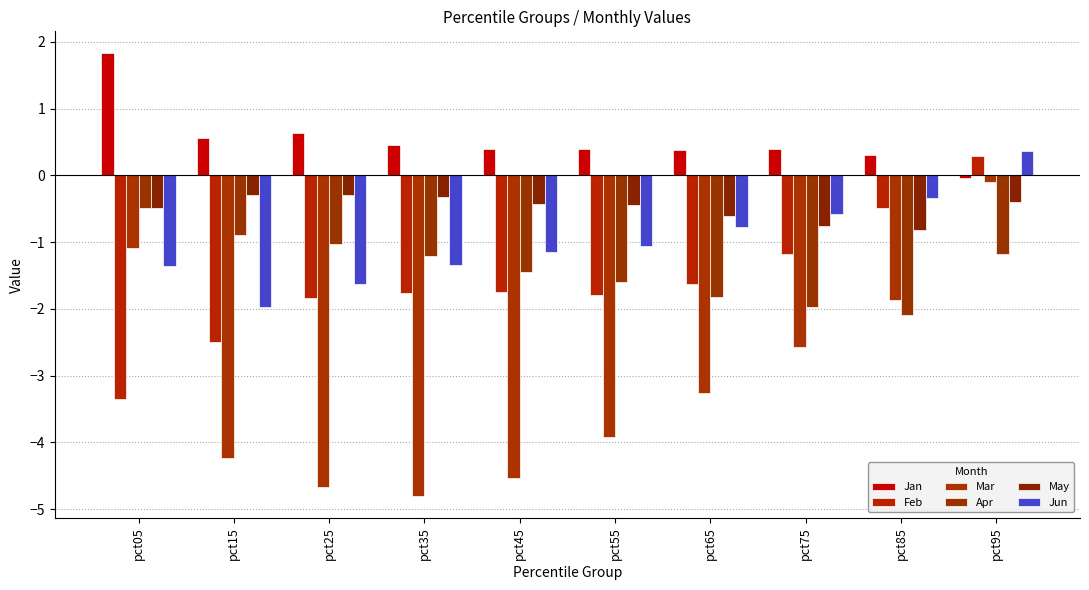

How many bars are there in each group?

6